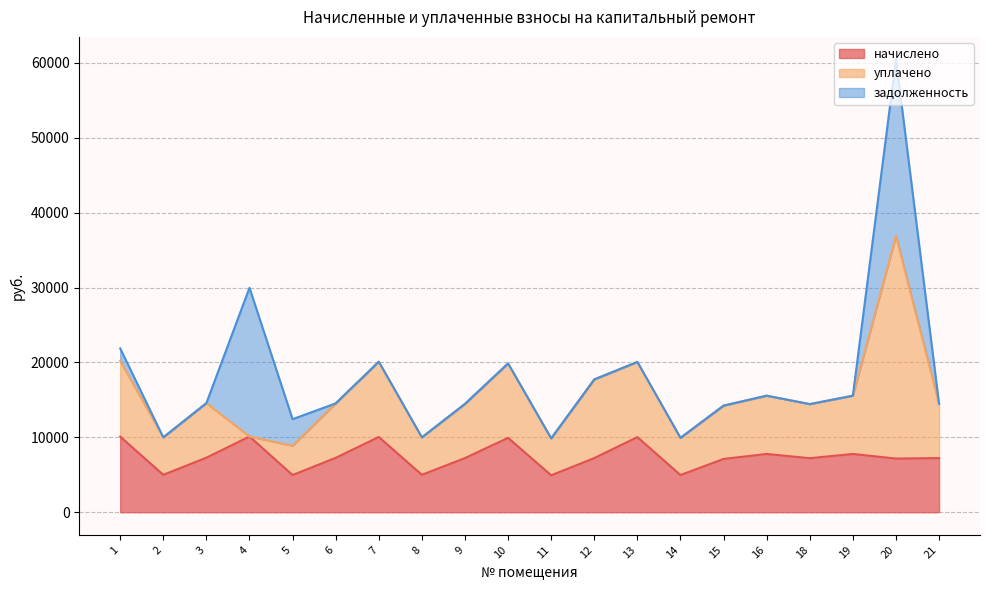

What is the difference between the maximum and minimum values in the начислено series?

5183.3